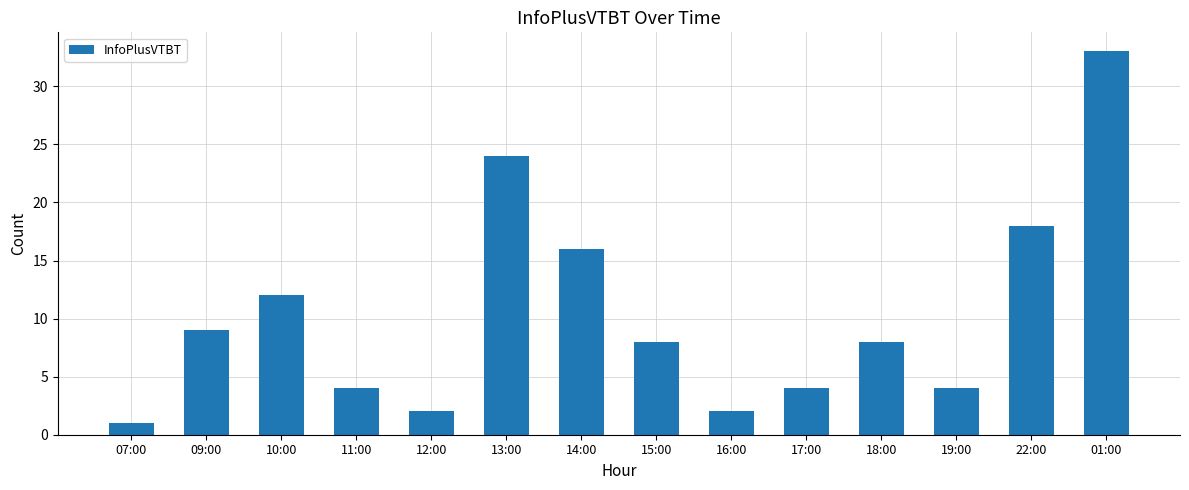

What is the difference between the values at 11:00 and 07:00?

3